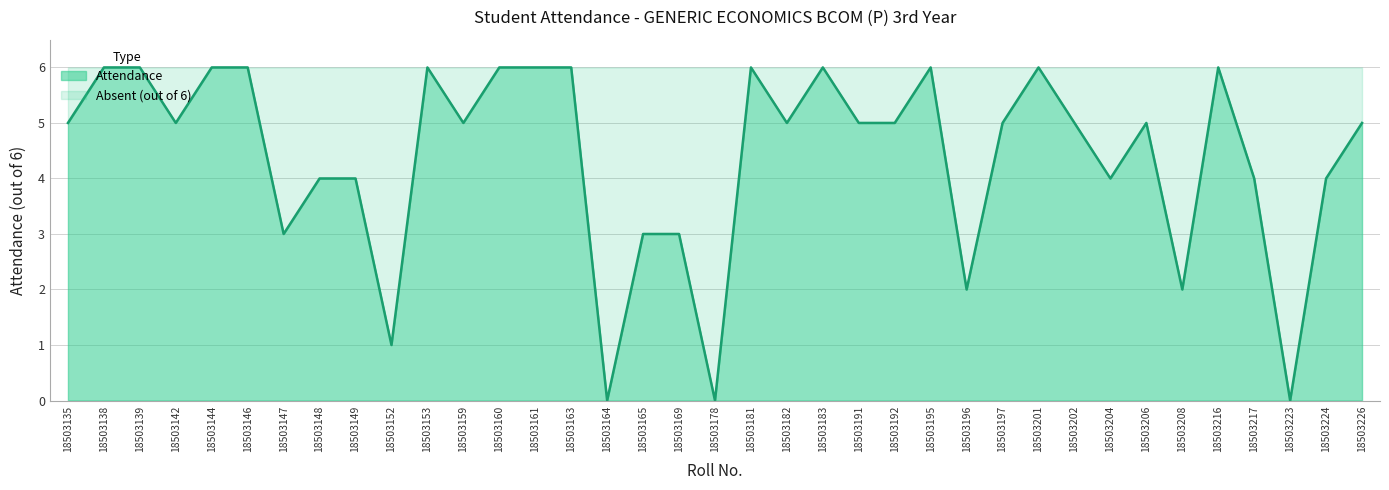

List the labels in order of value, smallest first.

18503164, 18503178, 18503223, 18503152, 18503196, 18503208, 18503147, 18503165, 18503169, 18503148, 18503149, 18503204, 18503217, 18503224, 18503135, 18503142, 18503159, 18503182, 18503191, 18503192, 18503197, 18503202, 18503206, 18503226, 18503138, 18503139, 18503144, 18503146, 18503153, 18503160, 18503161, 18503163, 18503181, 18503183, 18503195, 18503201, 18503216